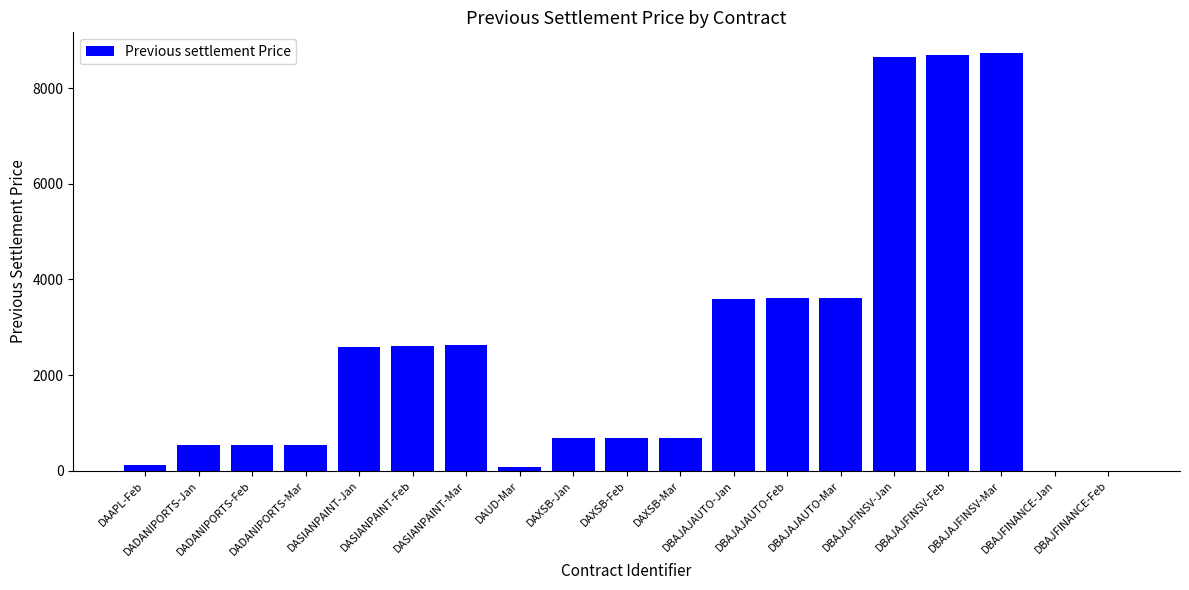

What is the average value?

2555.4